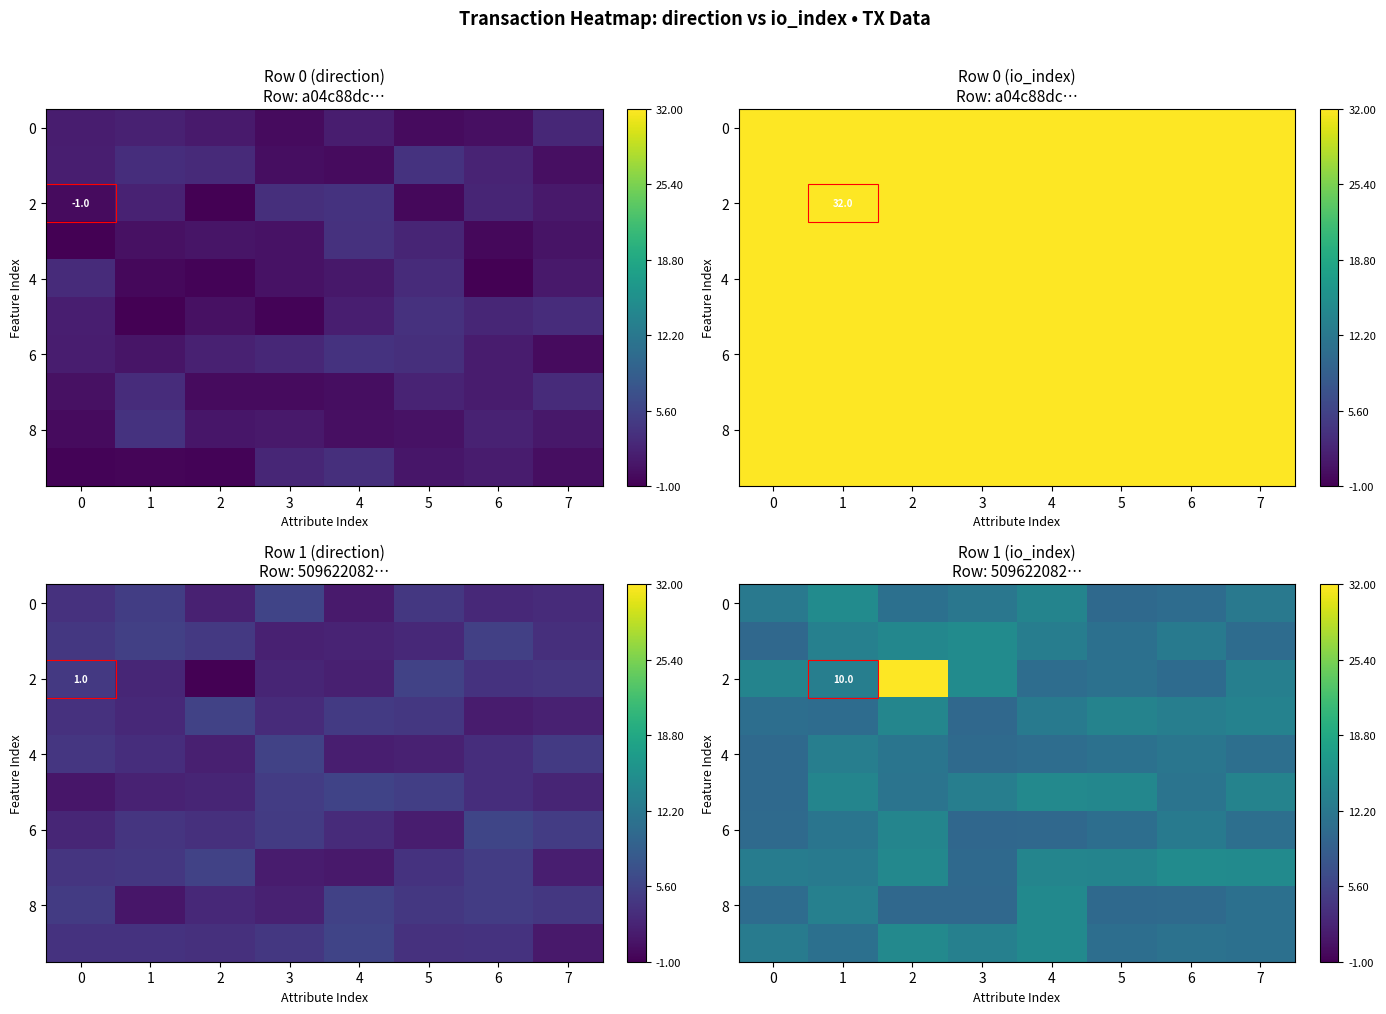

What is the total value across all series at 0?

3.8